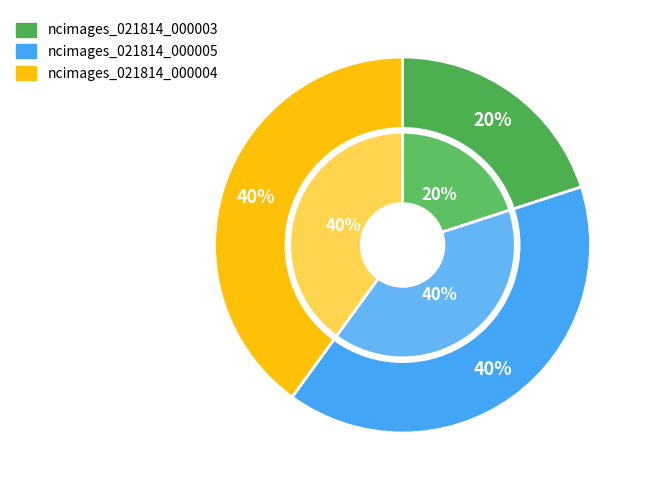

The ncimages_021814_000005 slice represents 55% of the pie. True or false?

False